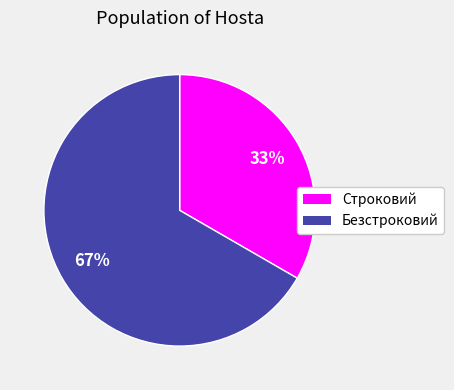

How many slices are in this pie chart?

2